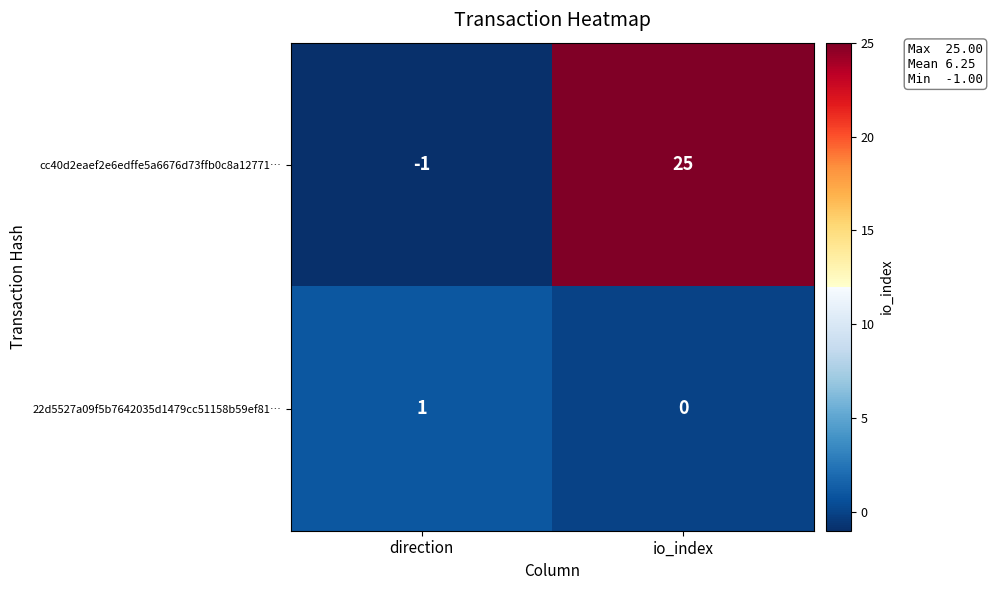

Is it true that cc40d2eaef2e6edffe5a6676d73ffb0c8a12771… equals 11 at io_index?

False